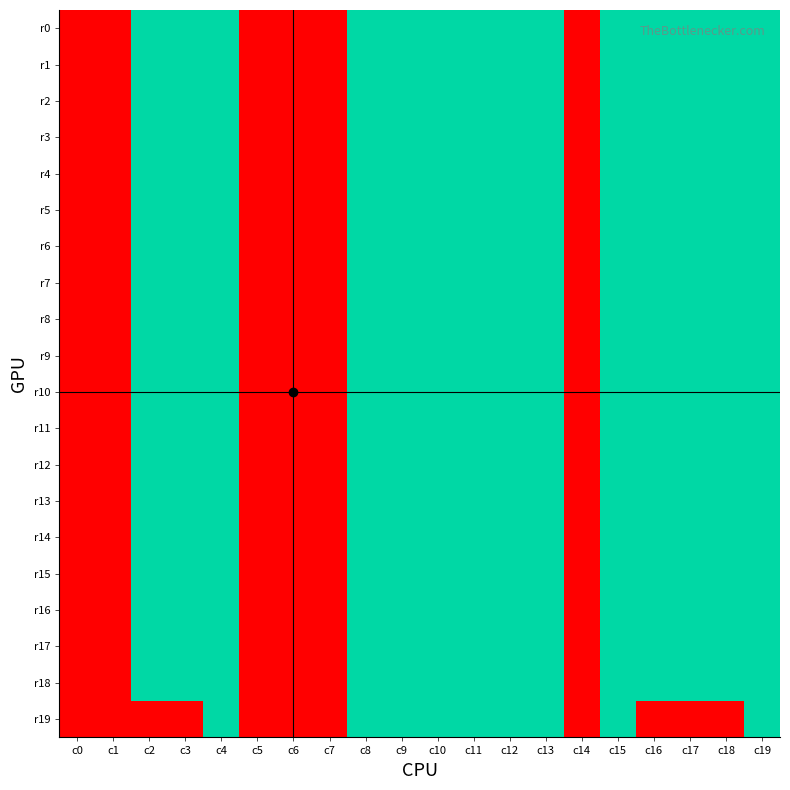

Reading left to right, extract all data points from this chart.

r0: c0=0	c1=0	c2=9	c3=9	c4=9	c5=0	c6=0	c7=0	c8=9	c9=9	c10=9	c11=9	c12=9	c13=9	c14=0	c15=9	c16=9	c17=9	c18=9	c19=9
r1: c0=0	c1=0	c2=9	c3=9	c4=9	c5=0	c6=0	c7=0	c8=9	c9=9	c10=9	c11=9	c12=9	c13=9	c14=0	c15=9	c16=9	c17=9	c18=9	c19=9
r2: c0=0	c1=0	c2=9	c3=9	c4=9	c5=0	c6=0	c7=0	c8=9	c9=9	c10=9	c11=9	c12=9	c13=9	c14=0	c15=9	c16=9	c17=9	c18=9	c19=9
r3: c0=0	c1=0	c2=9	c3=9	c4=9	c5=0	c6=0	c7=0	c8=9	c9=9	c10=9	c11=9	c12=9	c13=9	c14=0	c15=9	c16=9	c17=9	c18=9	c19=9
r4: c0=0	c1=0	c2=9	c3=9	c4=9	c5=0	c6=0	c7=0	c8=9	c9=9	c10=9	c11=9	c12=9	c13=9	c14=0	c15=9	c16=9	c17=9	c18=9	c19=9
r5: c0=0	c1=0	c2=9	c3=9	c4=9	c5=0	c6=0	c7=0	c8=9	c9=9	c10=9	c11=9	c12=9	c13=9	c14=0	c15=9	c16=9	c17=9	c18=9	c19=9
r6: c0=0	c1=0	c2=9	c3=9	c4=9	c5=0	c6=0	c7=0	c8=9	c9=9	c10=9	c11=9	c12=9	c13=9	c14=0	c15=9	c16=9	c17=9	c18=9	c19=9
r7: c0=0	c1=0	c2=9	c3=9	c4=9	c5=0	c6=0	c7=0	c8=9	c9=9	c10=9	c11=9	c12=9	c13=9	c14=0	c15=9	c16=9	c17=9	c18=9	c19=9
r8: c0=0	c1=0	c2=9	c3=9	c4=9	c5=0	c6=0	c7=0	c8=9	c9=9	c10=9	c11=9	c12=9	c13=9	c14=0	c15=9	c16=9	c17=9	c18=9	c19=9
r9: c0=0	c1=0	c2=9	c3=9	c4=9	c5=0	c6=0	c7=0	c8=9	c9=9	c10=9	c11=9	c12=9	c13=9	c14=0	c15=9	c16=9	c17=9	c18=9	c19=9
r10: c0=0	c1=0	c2=9	c3=9	c4=9	c5=0	c6=0	c7=0	c8=9	c9=9	c10=9	c11=9	c12=9	c13=9	c14=0	c15=9	c16=9	c17=9	c18=9	c19=9
r11: c0=0	c1=0	c2=9	c3=9	c4=9	c5=0	c6=0	c7=0	c8=9	c9=9	c10=9	c11=9	c12=9	c13=9	c14=0	c15=9	c16=9	c17=9	c18=9	c19=9
r12: c0=0	c1=0	c2=9	c3=9	c4=9	c5=0	c6=0	c7=0	c8=9	c9=9	c10=9	c11=9	c12=9	c13=9	c14=0	c15=9	c16=9	c17=9	c18=9	c19=9
r13: c0=0	c1=0	c2=9	c3=9	c4=9	c5=0	c6=0	c7=0	c8=9	c9=9	c10=9	c11=9	c12=9	c13=9	c14=0	c15=9	c16=9	c17=9	c18=9	c19=9
r14: c0=0	c1=0	c2=9	c3=9	c4=9	c5=0	c6=0	c7=0	c8=9	c9=9	c10=9	c11=9	c12=9	c13=9	c14=0	c15=9	c16=9	c17=9	c18=9	c19=9
r15: c0=0	c1=0	c2=9	c3=9	c4=9	c5=0	c6=0	c7=0	c8=9	c9=9	c10=9	c11=9	c12=9	c13=9	c14=0	c15=9	c16=9	c17=9	c18=9	c19=9
r16: c0=0	c1=0	c2=9	c3=9	c4=9	c5=0	c6=0	c7=0	c8=9	c9=9	c10=9	c11=9	c12=9	c13=9	c14=0	c15=9	c16=9	c17=9	c18=9	c19=9
r17: c0=0	c1=0	c2=9	c3=9	c4=9	c5=0	c6=0	c7=0	c8=9	c9=9	c10=9	c11=9	c12=9	c13=9	c14=0	c15=9	c16=9	c17=9	c18=9	c19=9
r18: c0=0	c1=0	c2=9	c3=9	c4=9	c5=0	c6=0	c7=0	c8=9	c9=9	c10=9	c11=9	c12=9	c13=9	c14=0	c15=9	c16=9	c17=9	c18=9	c19=9
r19: c0=0	c1=0	c2=0	c3=0	c4=9	c5=0	c6=0	c7=0	c8=9	c9=9	c10=9	c11=9	c12=9	c13=9	c14=0	c15=9	c16=0	c17=0	c18=0	c19=9